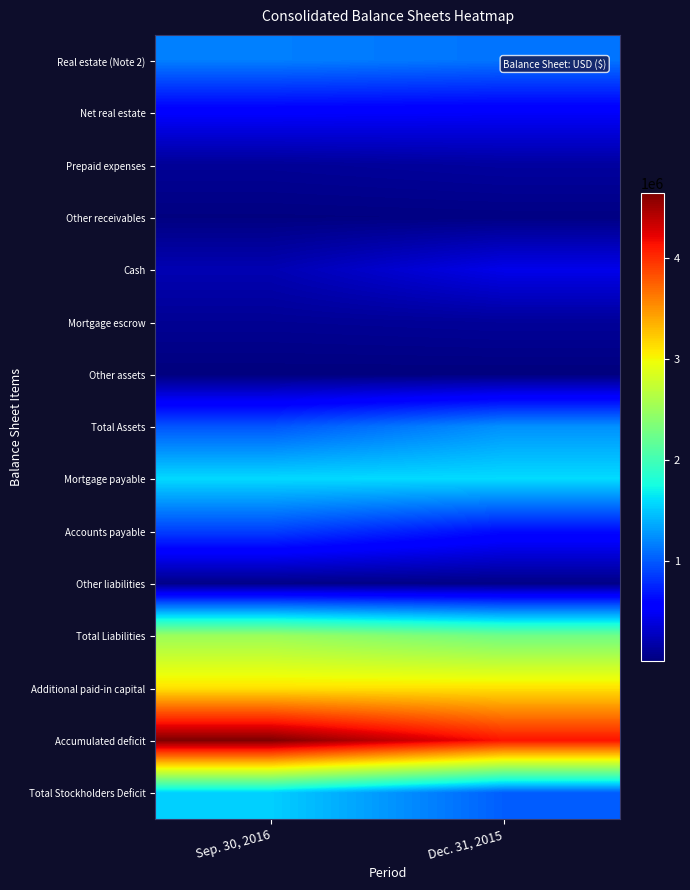

Reading left to right, extract all data points from this chart.

Real estate (Note 2): Sep. 30, 2016=1169459	Dec. 31, 2015=1118345
Net real estate: Sep. 30, 2016=534208	Dec. 31, 2015=516125
Prepaid expenses: Sep. 30, 2016=105309	Dec. 31, 2015=139587
Other receivables: Sep. 30, 2016=18425	Dec. 31, 2015=27784
Cash: Sep. 30, 2016=216770	Dec. 31, 2015=442922
Mortgage escrow: Sep. 30, 2016=94966	Dec. 31, 2015=116581
Other assets: Sep. 30, 2016=5483	Dec. 31, 2015=5453
Total Assets: Sep. 30, 2016=975161	Dec. 31, 2015=1248452
Mortgage payable: Sep. 30, 2016=1579779	Dec. 31, 2015=1590024
Accounts payable: Sep. 30, 2016=881744	Dec. 31, 2015=635865
Other liabilities: Sep. 30, 2016=48044	Dec. 31, 2015=38841
Total Liabilities: Sep. 30, 2016=2509567	Dec. 31, 2015=2264730
Additional paid-in capital: Sep. 30, 2016=3108471	Dec. 31, 2015=3108471
Accumulated deficit: Sep. 30, 2016=4642919	Dec. 31, 2015=4124791
Total Stockholders Deficit: Sep. 30, 2016=1534406	Dec. 31, 2015=1016278